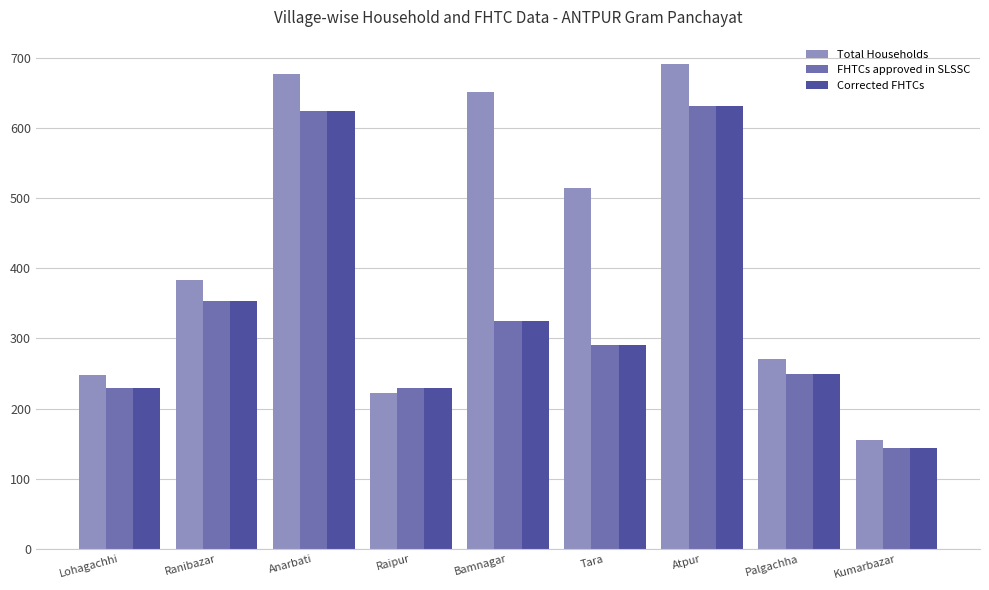

How many groups of bars are there?

9